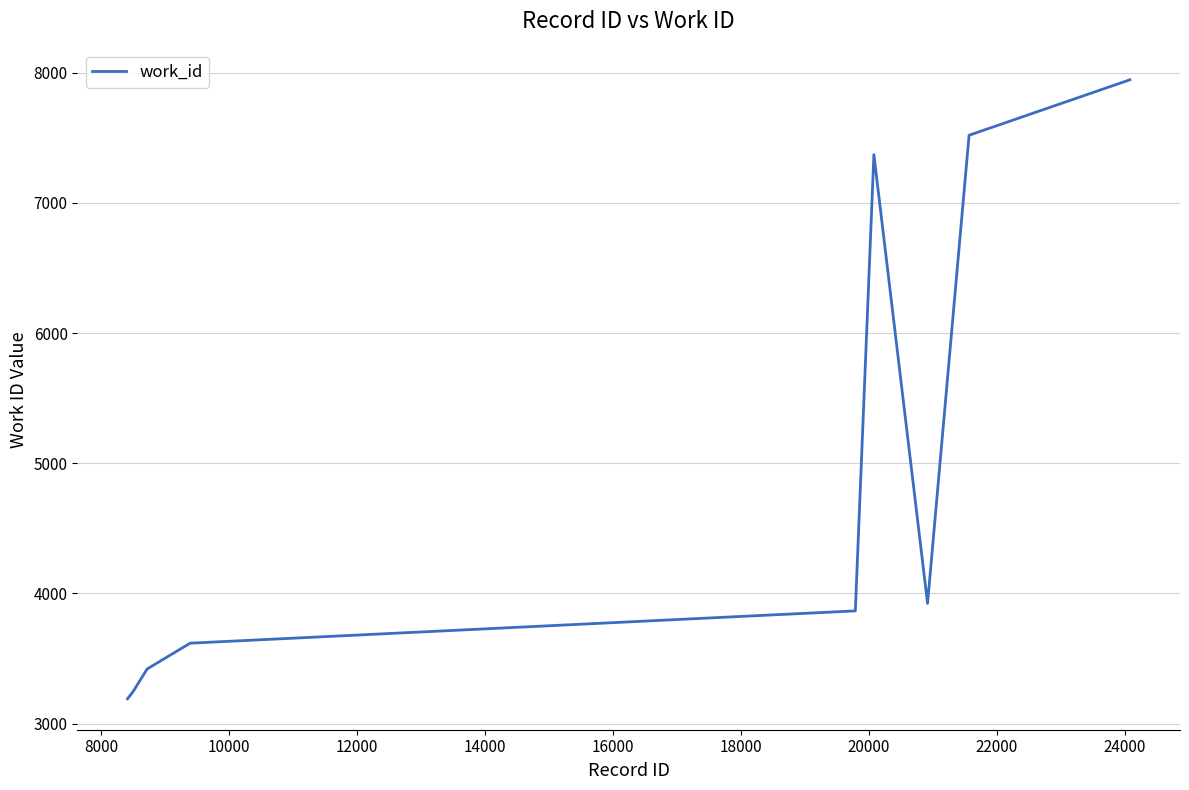

What is the minimum value shown in the chart?

3191